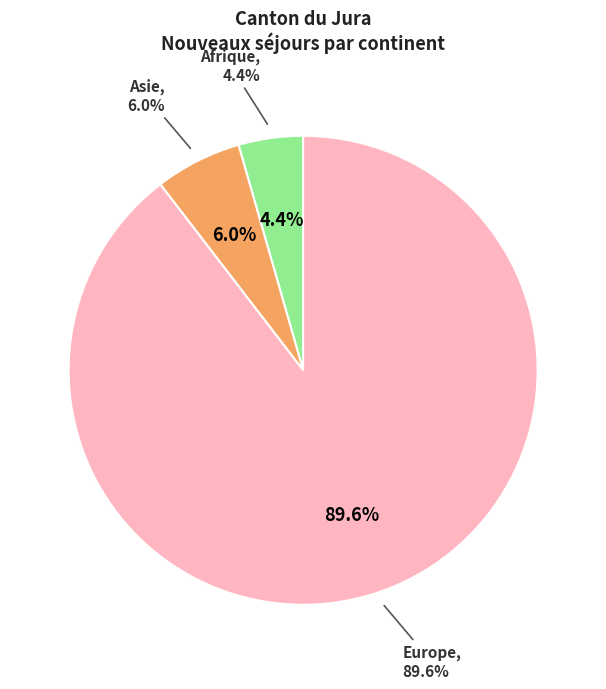

To the nearest percent, what is the combined percentage of Océanie and Europe?

90%